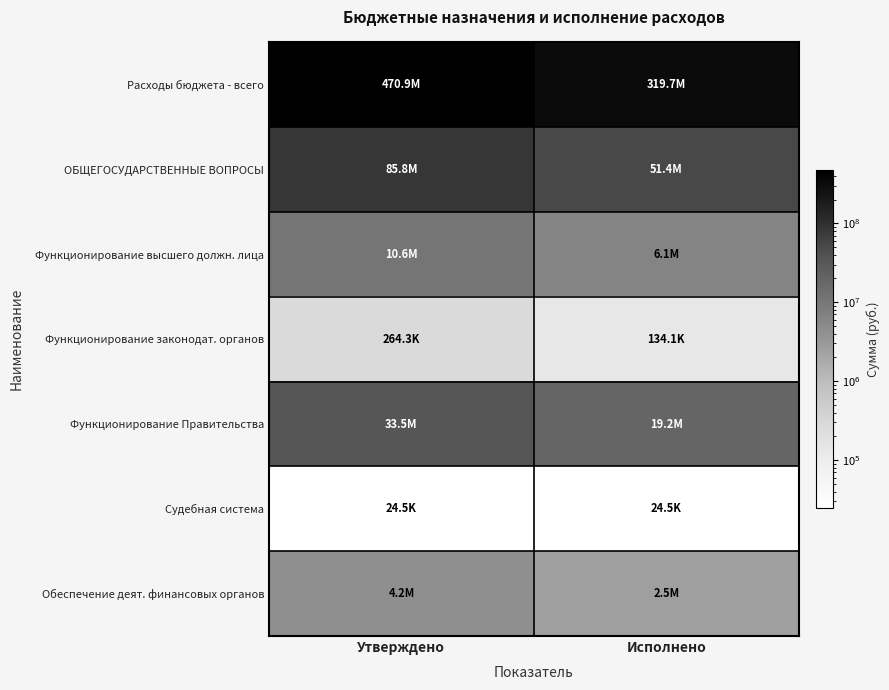

Reading left to right, extract all data points from this chart.

Расходы бюджета - всего: Утверждено=470941223.0	Исполнено=319730850.6
ОБЩЕГОСУДАРСТВЕННЫЕ ВОПРОСЫ: Утверждено=85787274.2	Исполнено=51382219.8
Функционирование высшего должн. лица: Утверждено=10606284.8	Исполнено=6077327.3
Функционирование законодат. органов: Утверждено=264263.7	Исполнено=134116.6
Функционирование Правительства: Утверждено=33507139.7	Исполнено=19230821.0
Судебная система: Утверждено=24500.0	Исполнено=24500.0
Обеспечение деят. финансовых органов: Утверждено=4232459.4	Исполнено=2540637.8